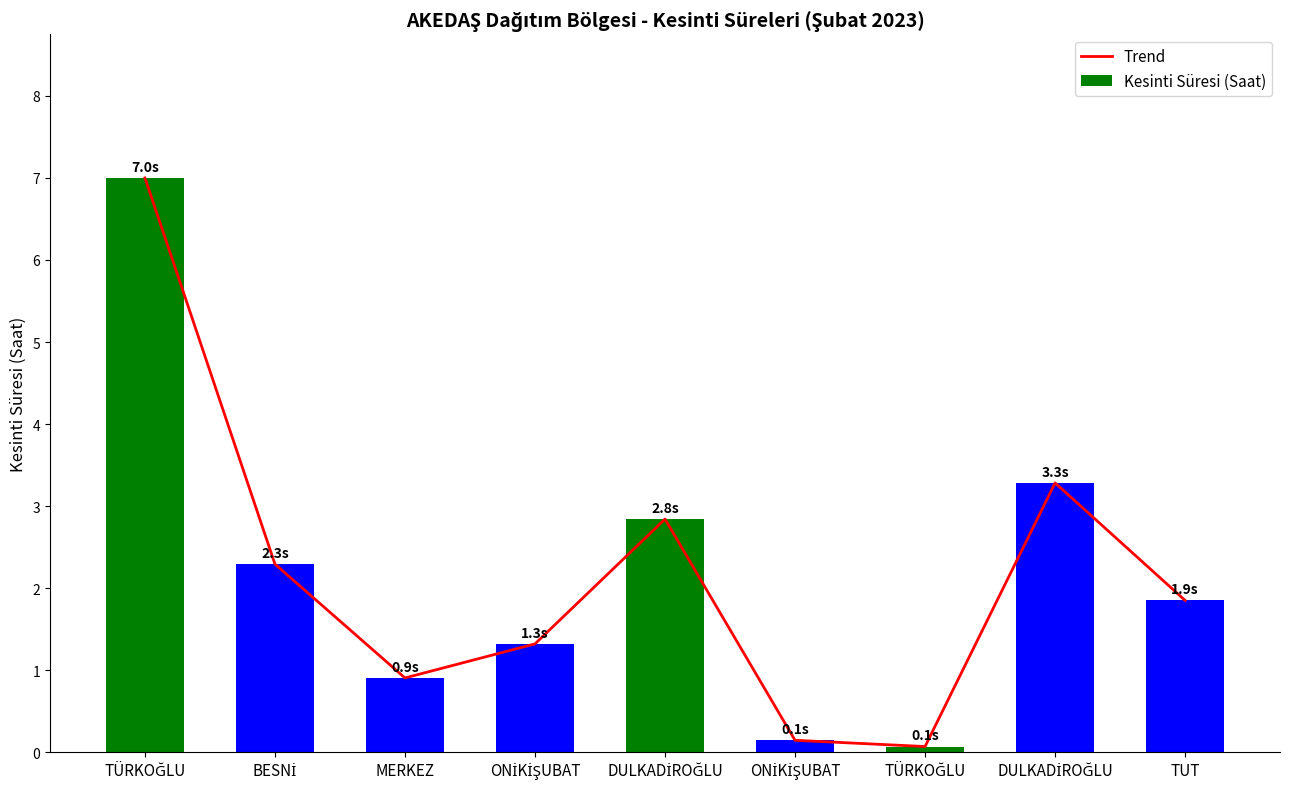

Which series has the largest range (max minus min)?

Trend